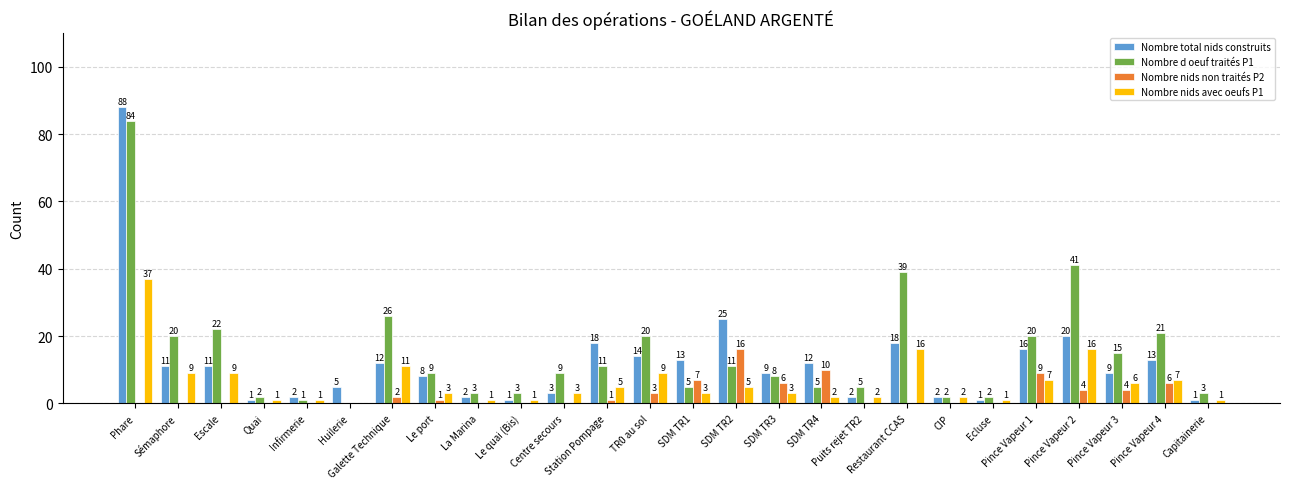

Is it true that Nombre d oeuf traités P1 equals 5 at SDM TR4?

True